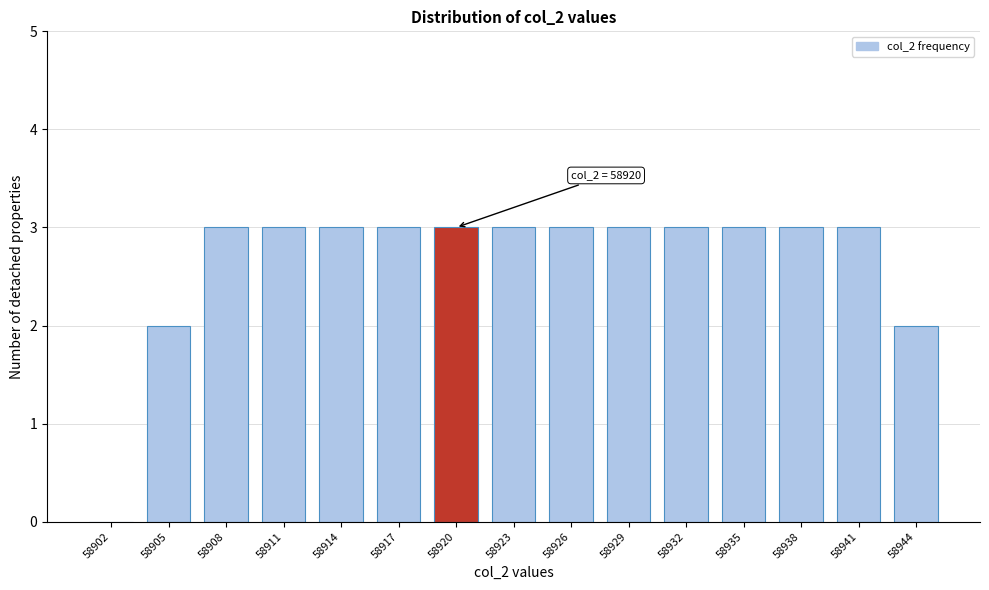

Reading left to right, transcribe all the data shown in this chart.

58902=0	58905=2	58908=3	58911=3	58914=3	58917=3	58920=3	58923=3	58926=3	58929=3	58932=3	58935=3	58938=3	58941=3	58944=2